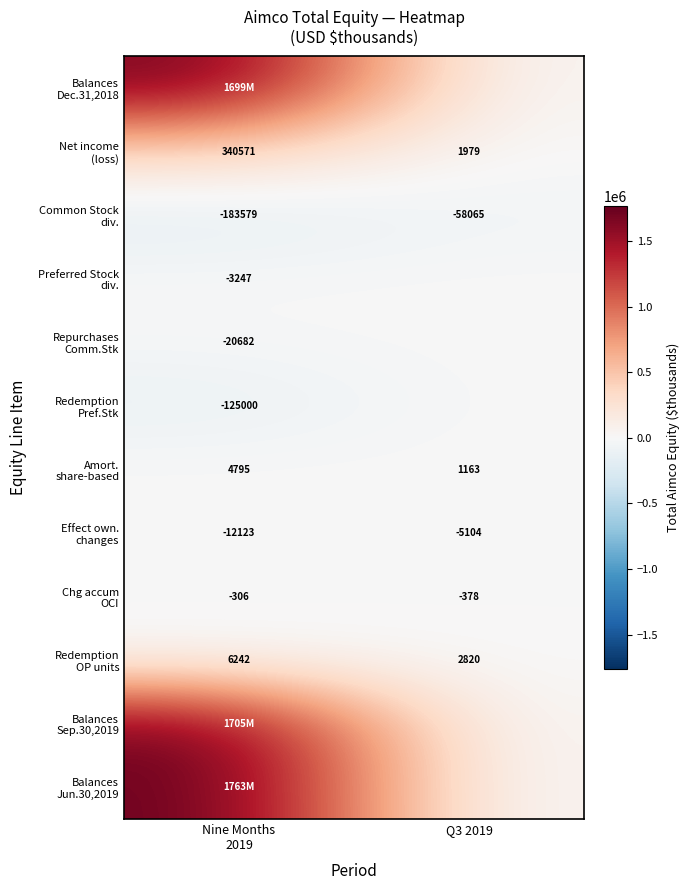

What is the minimum value shown in the chart?

-183579